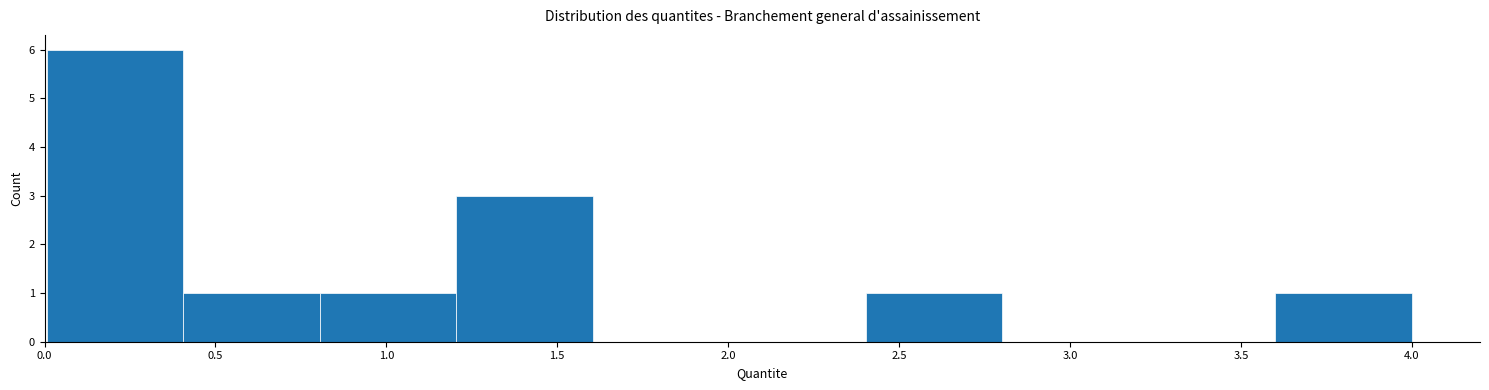

Over which range of the x-axis is the bar tallest?

0.0 to 0.4